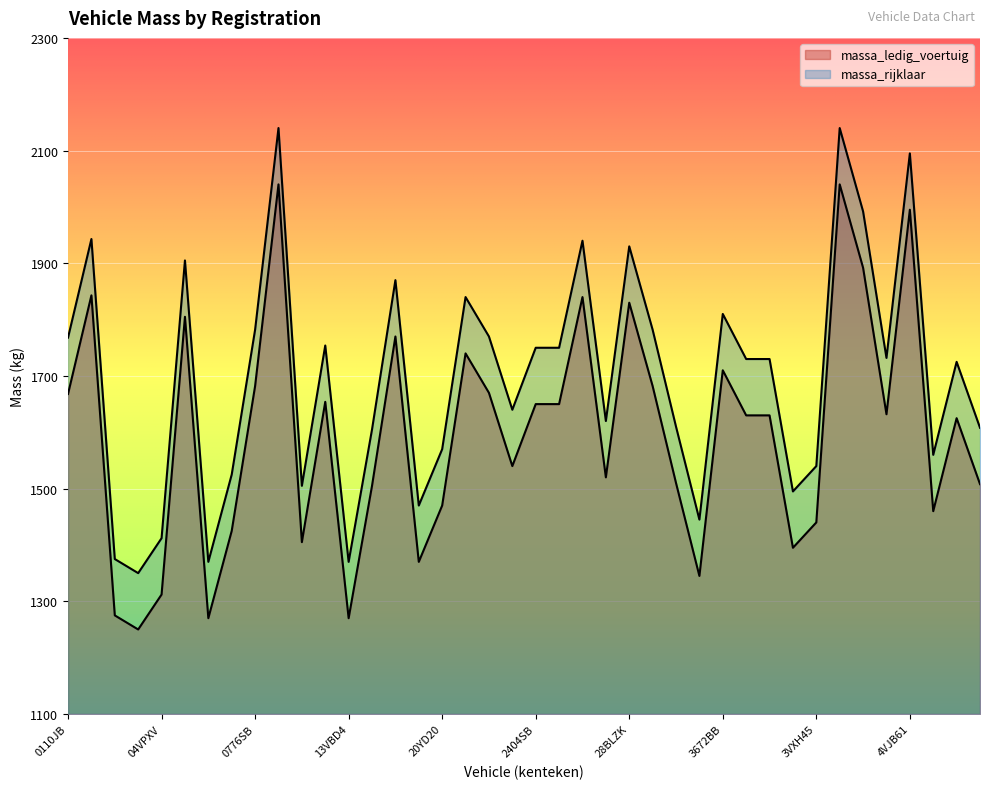

At 26DB23, list the series in order from largest to smallest.

massa_rijklaar, massa_ledig_voertuig